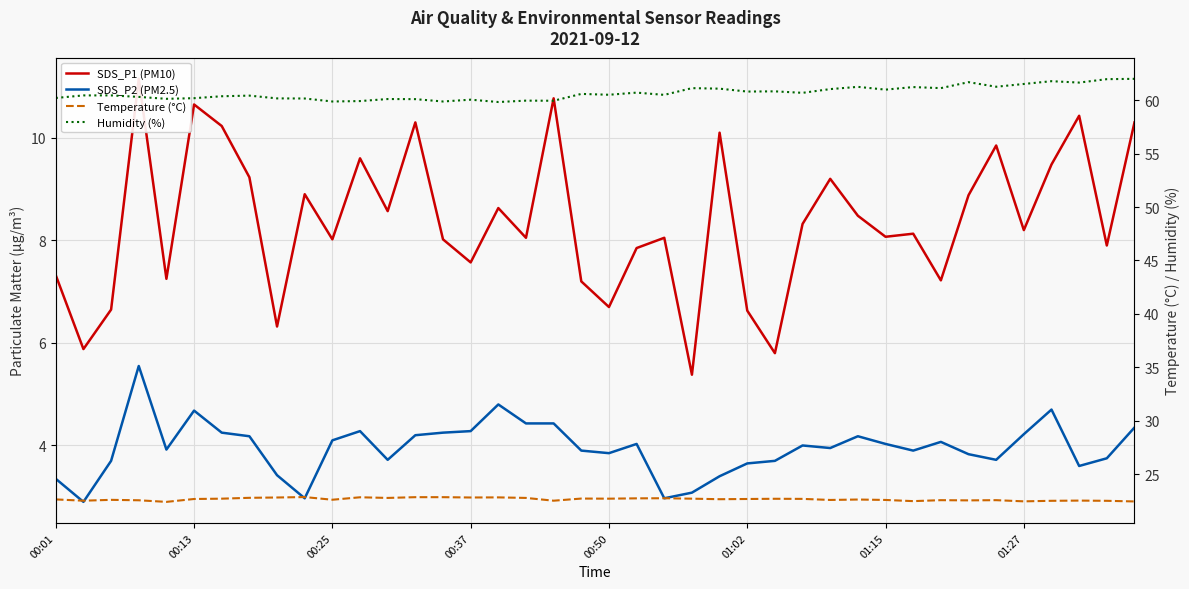

The SDS_P1 (PM10) series shows 5.4 at 38. True or false?

False